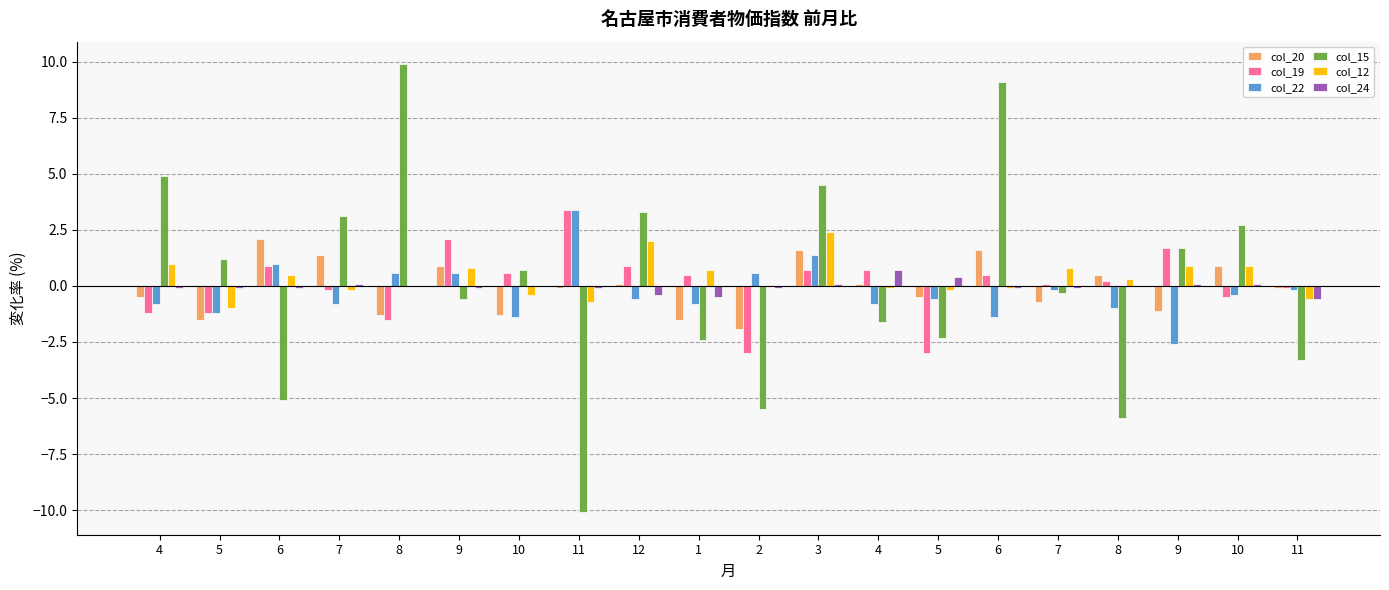

What is the sum of all col_20 values?

-1.3